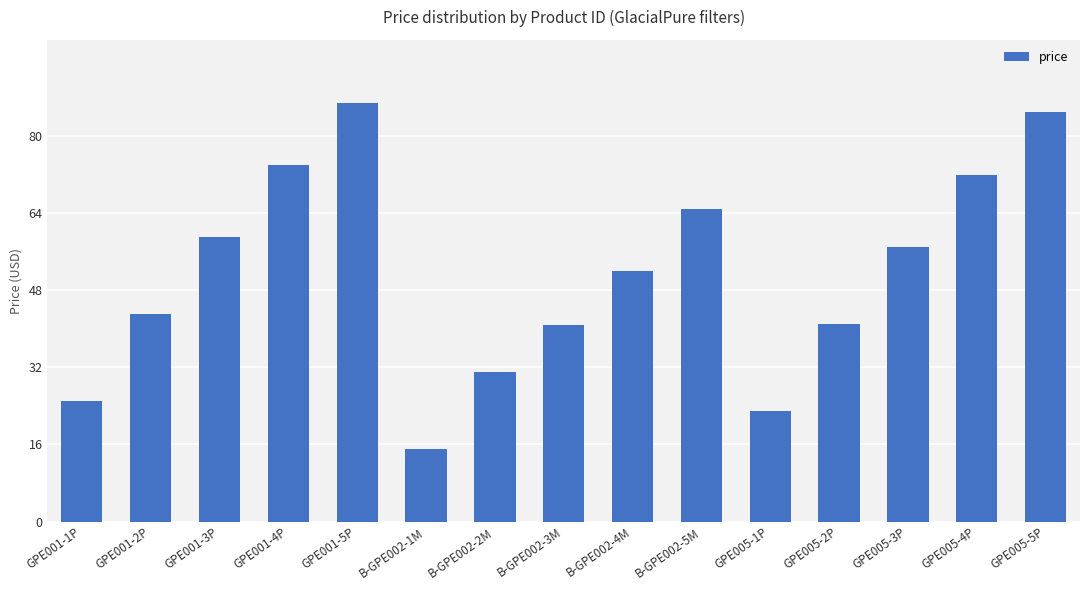

What is the value of the 7th bar from the left?

31.0